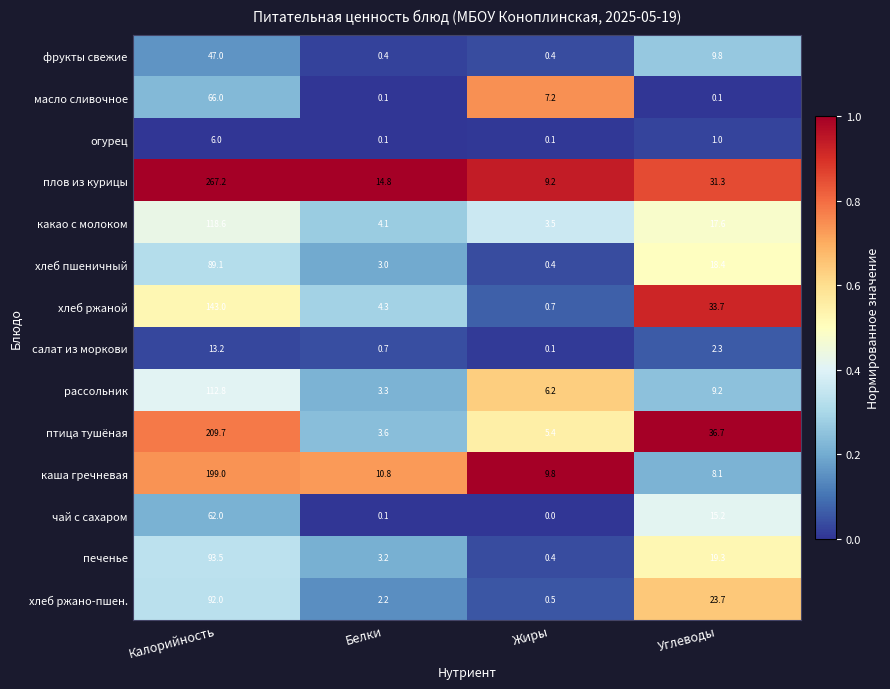

Which series has the largest total across all categories?

плов из курицы